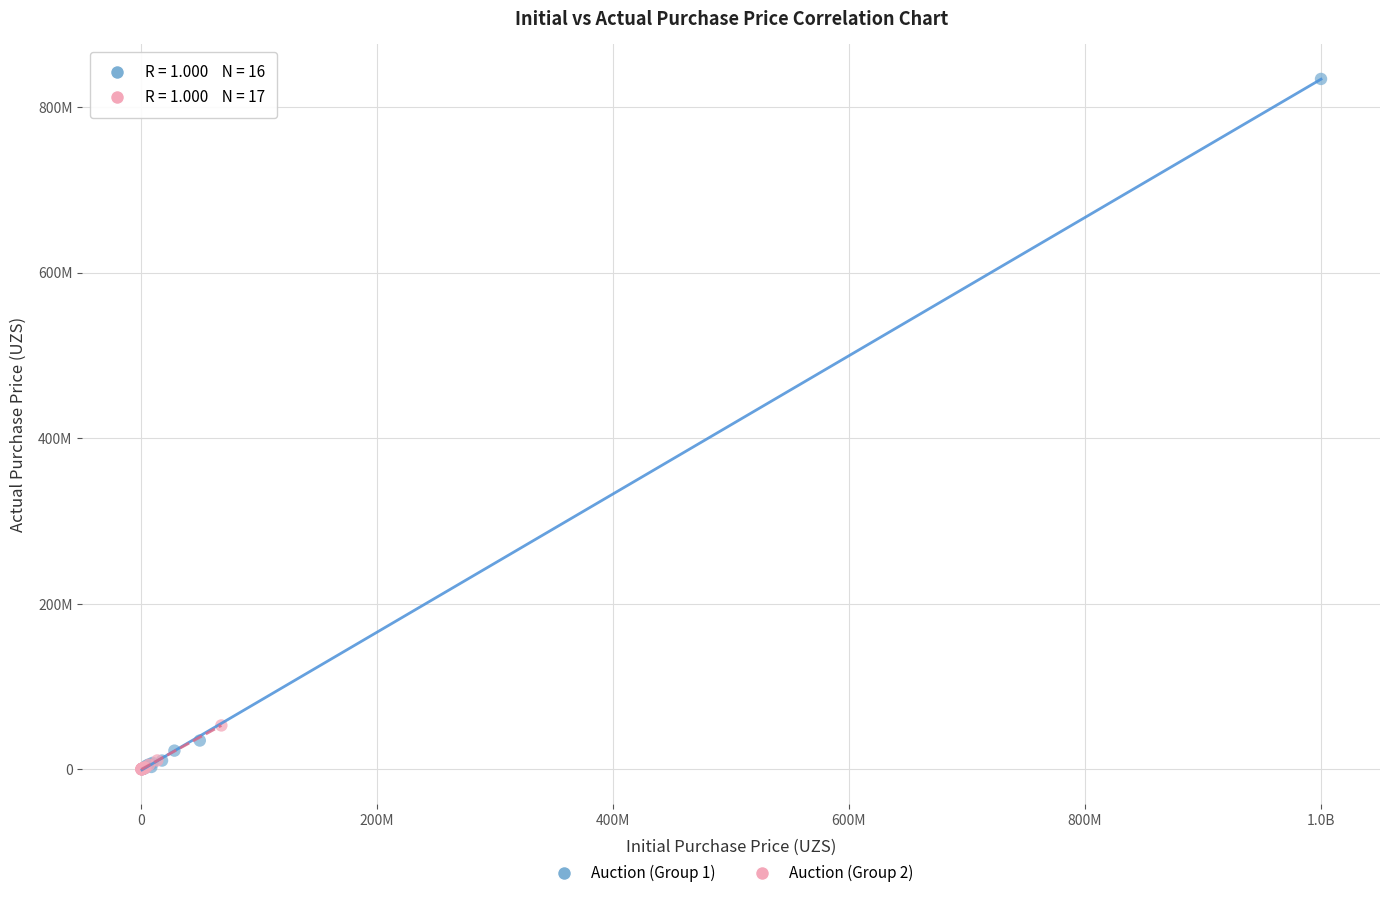

Which series has the largest Y range (max minus min)?

Auction (Group 1)